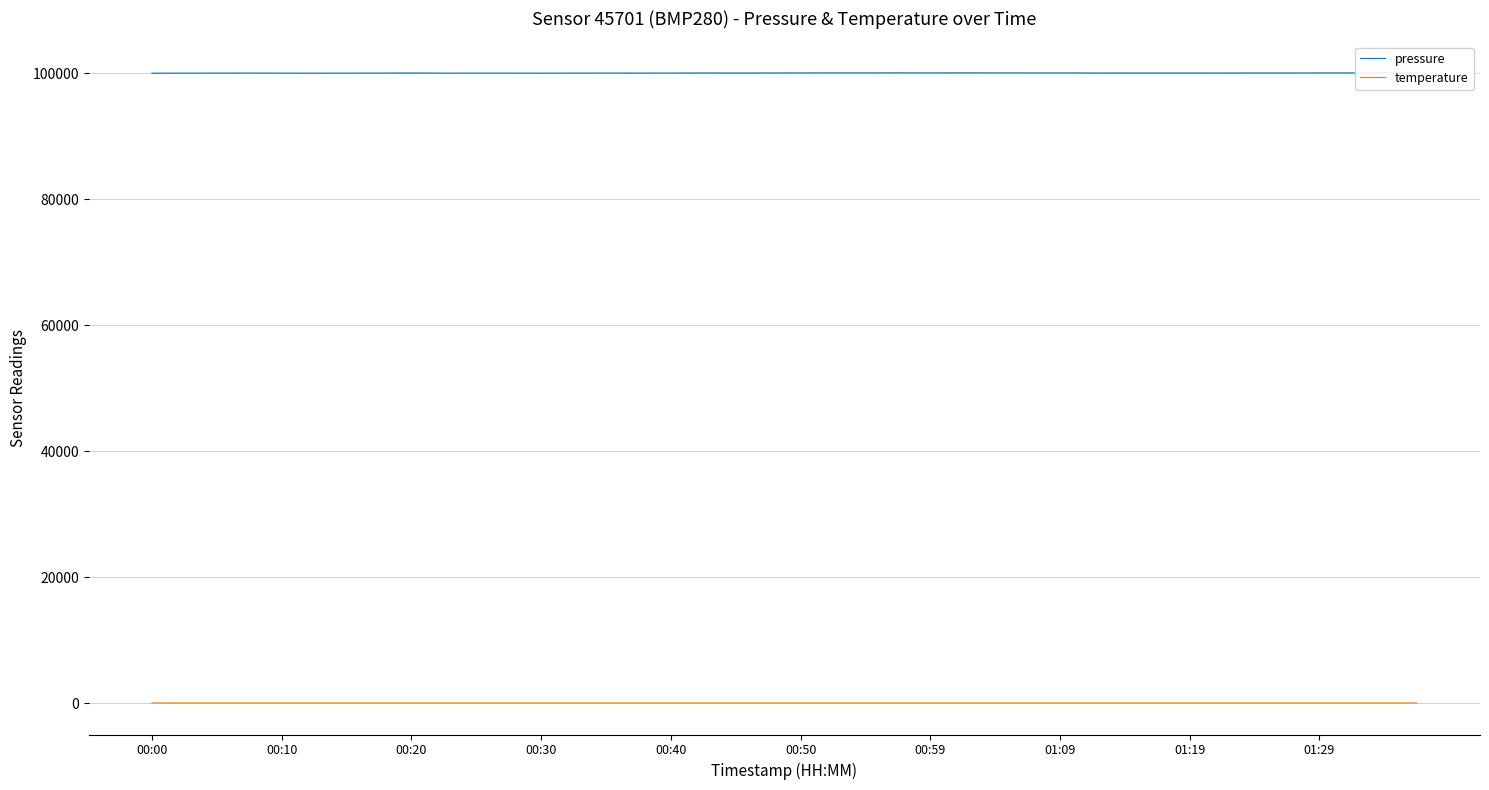

What is the difference between the second highest and second lowest values in the temperature series?

0.2